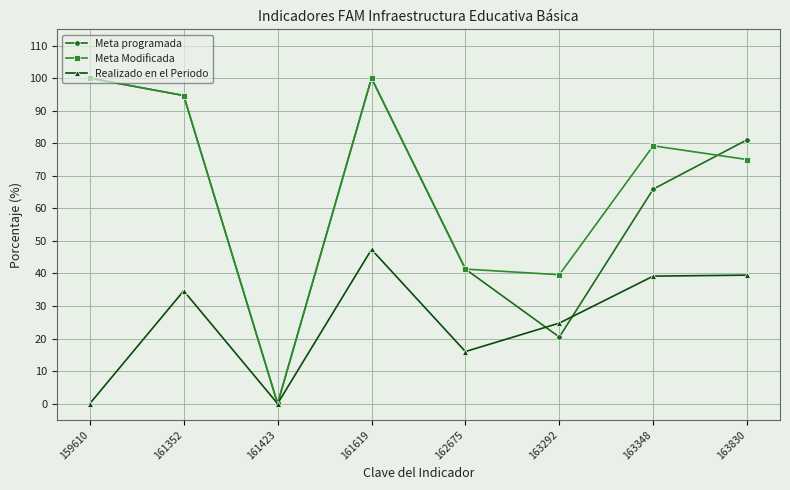

True or false: Meta programada has a value of 81.1 at 163830.

True